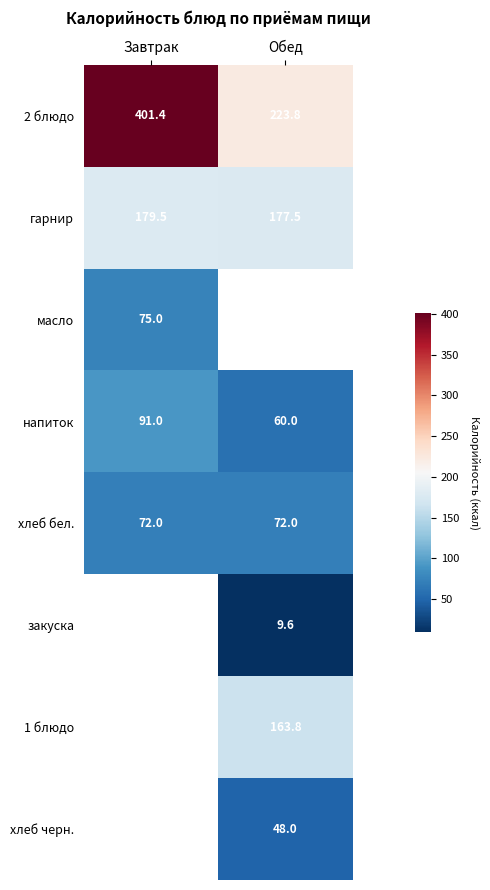

The масло series shows 75.0 at Завтрак. True or false?

True